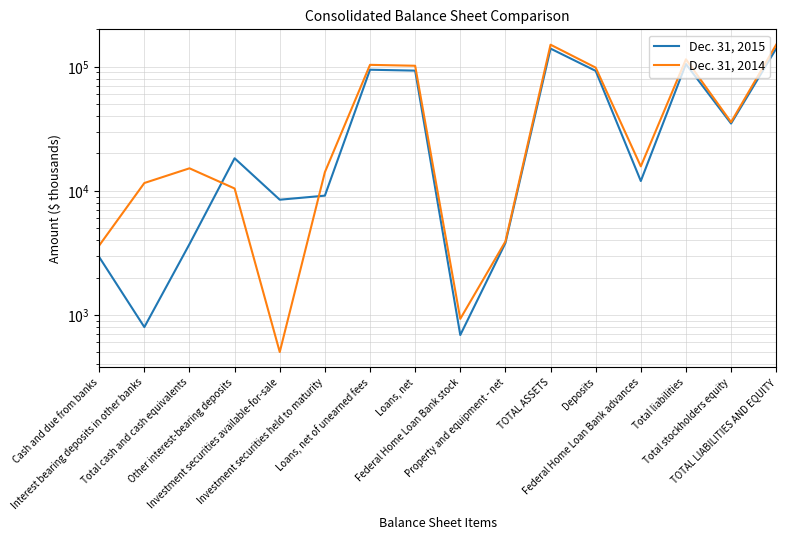

What is the label of the 13th point from the right?

Other interest-bearing deposits